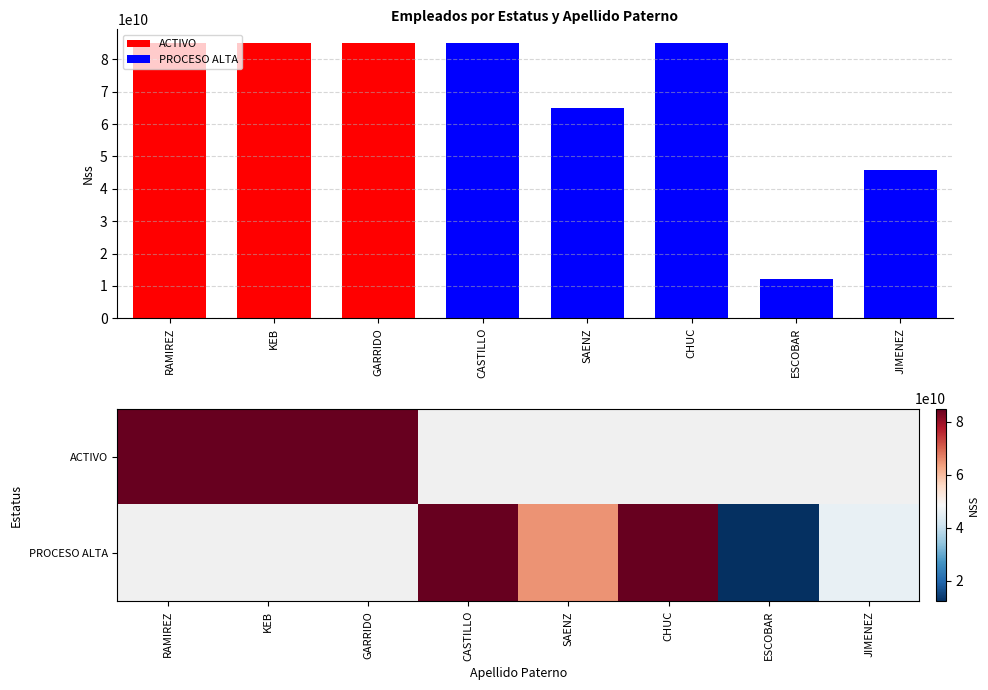

Where does the PROCESO ALTA series first go above 12169636748?

CASTILLO